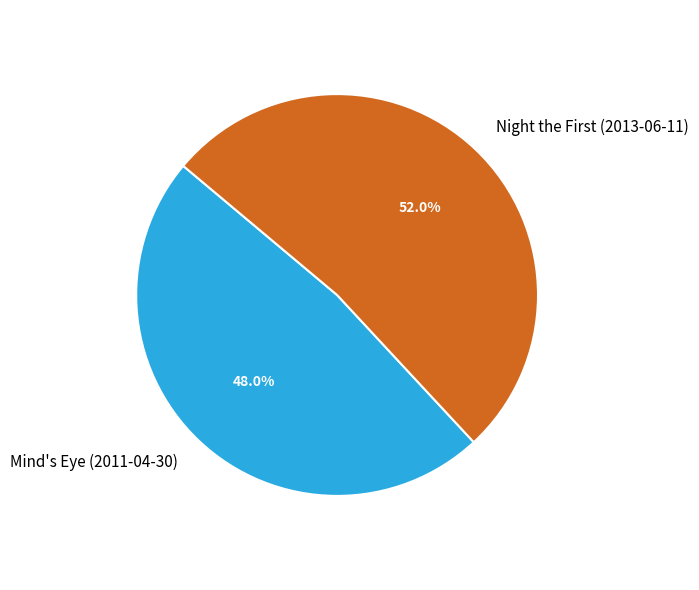

To the nearest percent, what is the difference between the largest and smallest slice percentages?

4%